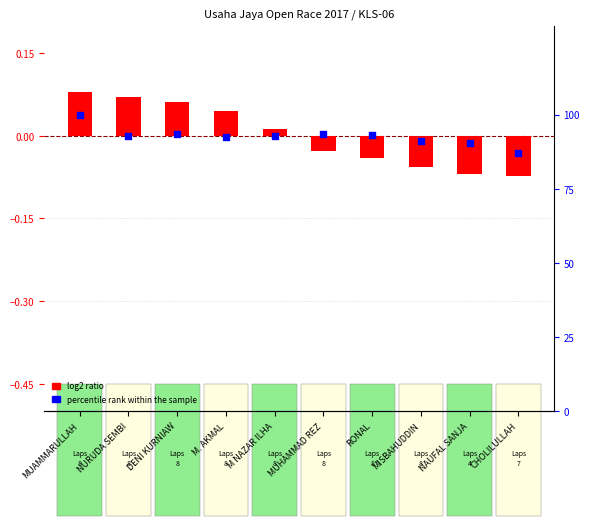

Which series contains the lowest Y value?

log2 ratio